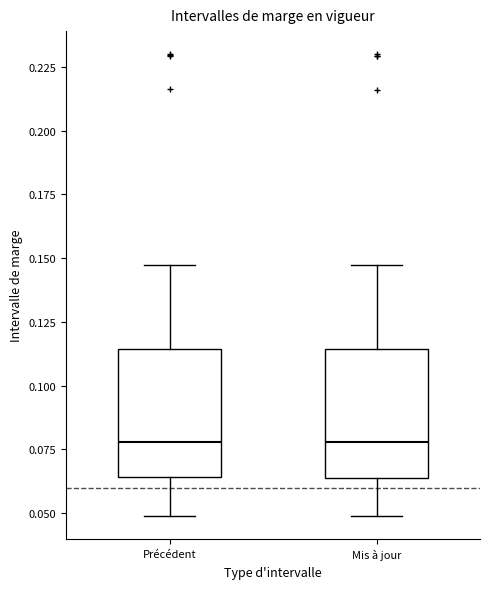

Reading left to right, read every box against the y-axis: the position of its median line, the range the box covers, and the ends of its whiskers. The values are not printed on the chart, so give them approximately, as read against the axis.

Précédent: median 0.080, box 0.065 to 0.115, whiskers 0.050 to 0.145
Mis à jour: median 0.080, box 0.065 to 0.115, whiskers 0.050 to 0.145